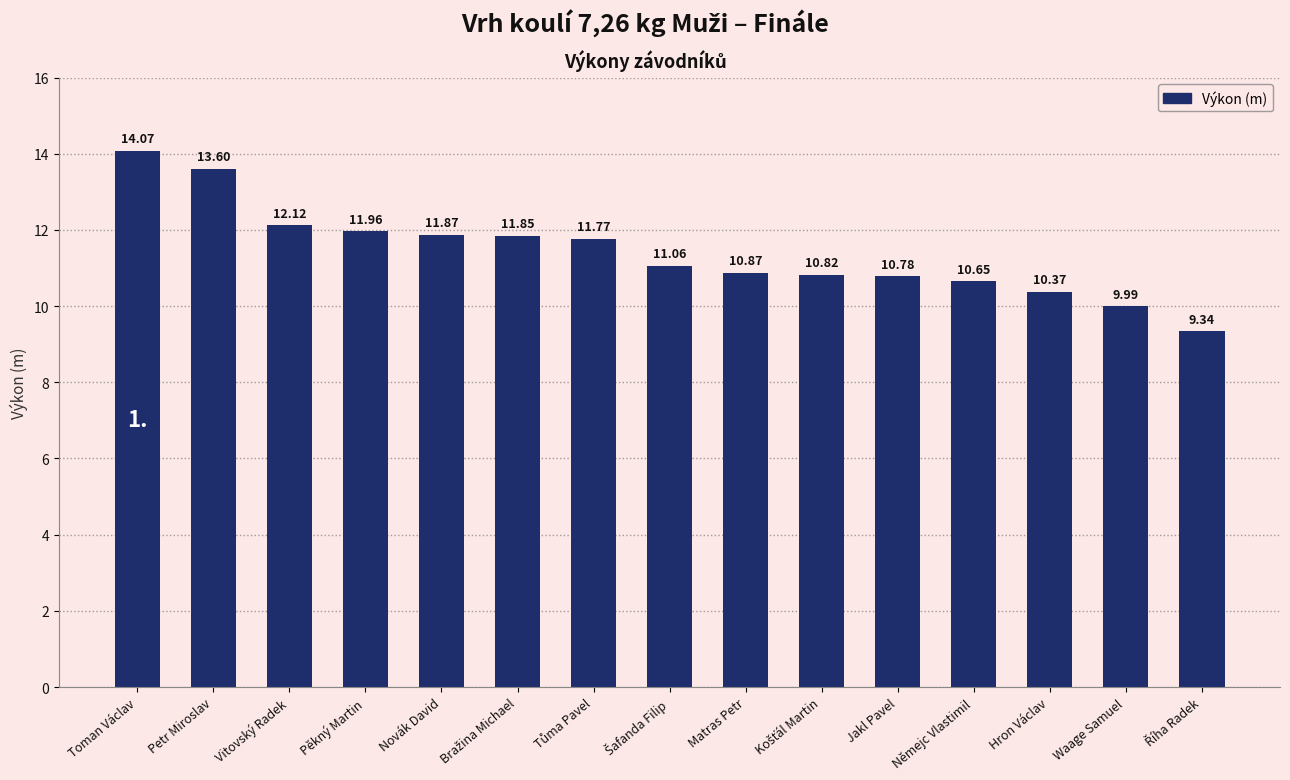

What is the average value?

11.4